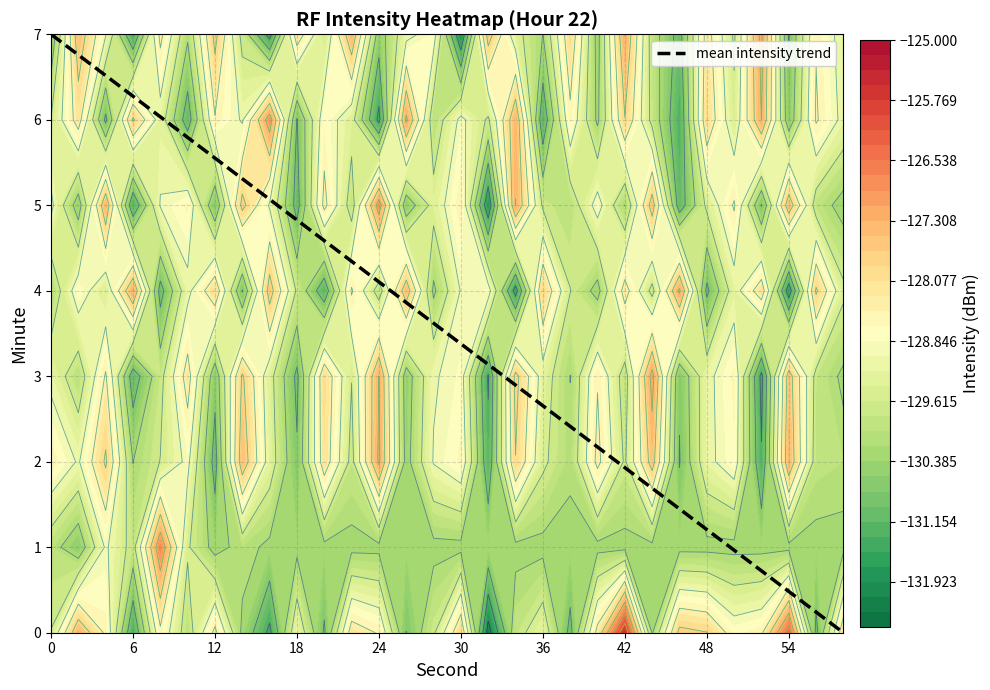

Count the number of categories in the chart.

30